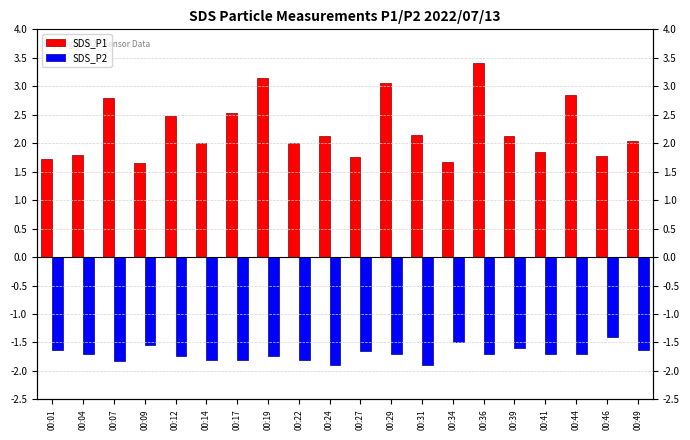

Reading left to right, extract all data points from this chart.

SDS_P1: 00:01=1.7	00:04=1.8	00:07=2.8	00:09=1.6	00:12=2.5	00:14=2.0	00:17=2.5	00:19=3.1	00:22=2.0	00:24=2.1	00:27=1.8	00:29=3.0	00:31=2.1	00:34=1.7	00:36=3.4	00:39=2.1	00:41=1.9	00:44=2.9	00:46=1.8	00:49=2.0
SDS_P2: 00:01=-1.6	00:04=-1.7	00:07=-1.8	00:09=-1.6	00:12=-1.7	00:14=-1.8	00:17=-1.8	00:19=-1.7	00:22=-1.8	00:24=-1.9	00:27=-1.6	00:29=-1.7	00:31=-1.9	00:34=-1.5	00:36=-1.7	00:39=-1.6	00:41=-1.7	00:44=-1.7	00:46=-1.4	00:49=-1.6